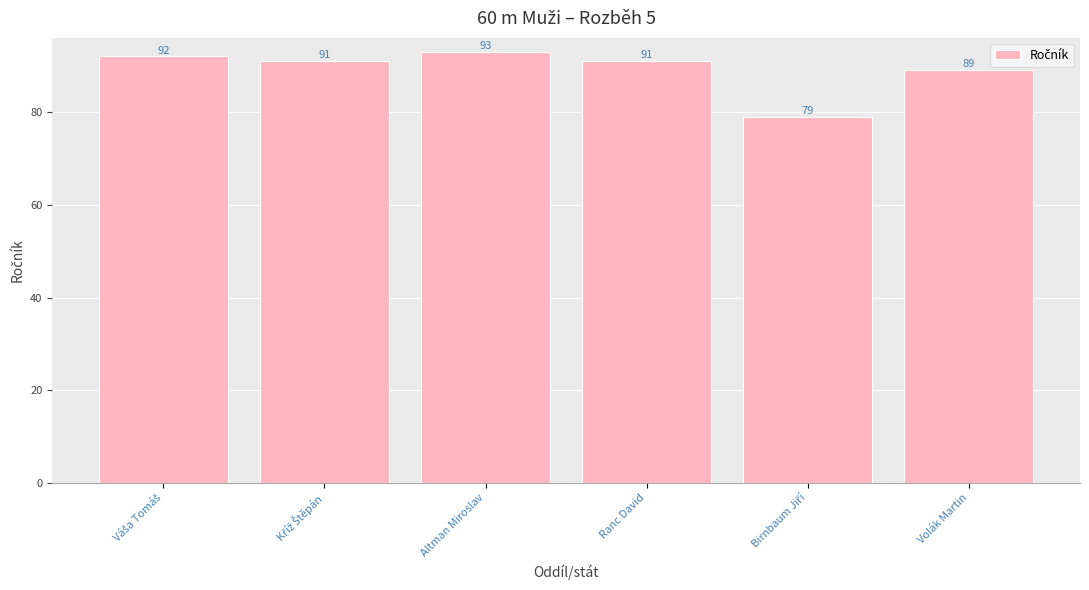

True or false: the data shows 91 at Ranc David.

True